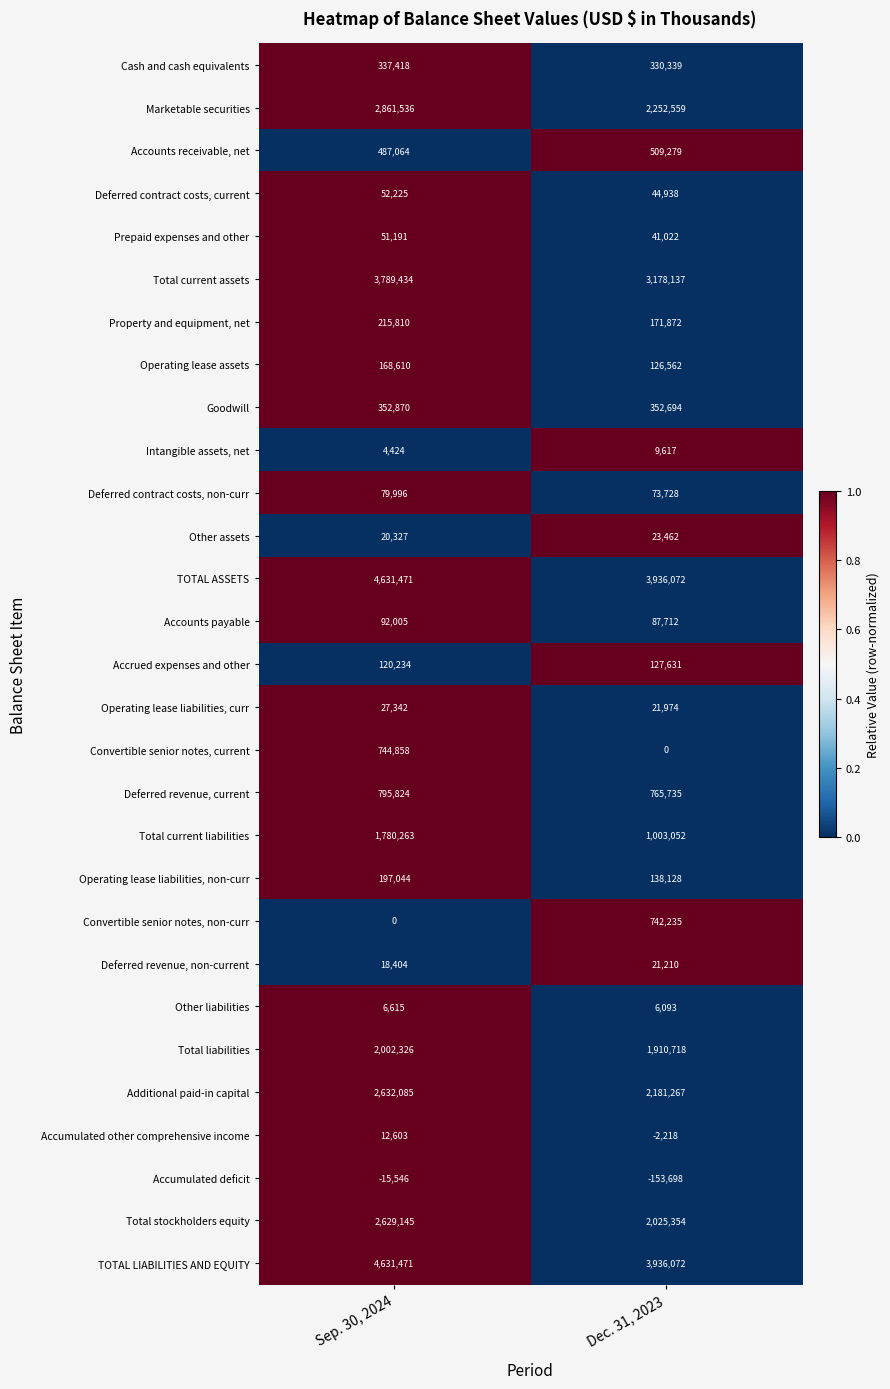

Rank the categories by Convertible senior notes, non-curr value from highest to lowest.

Dec. 31, 2023, Sep. 30, 2024